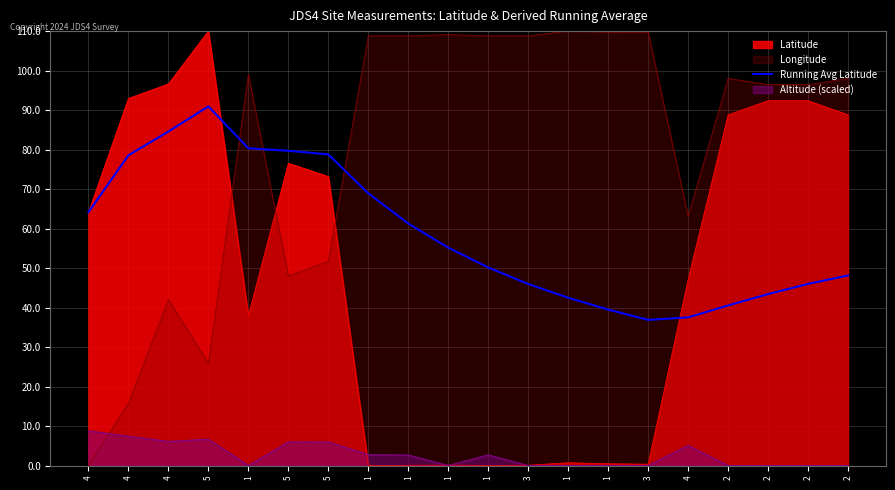

Count the number of data series in this chart.

4